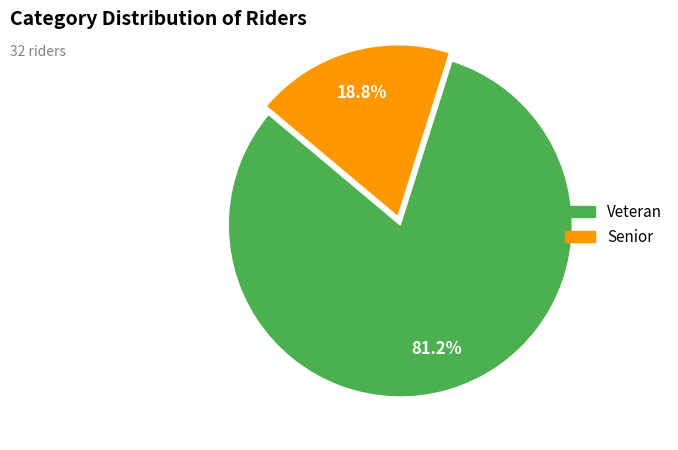

Which category accounts for the majority?

Veteran